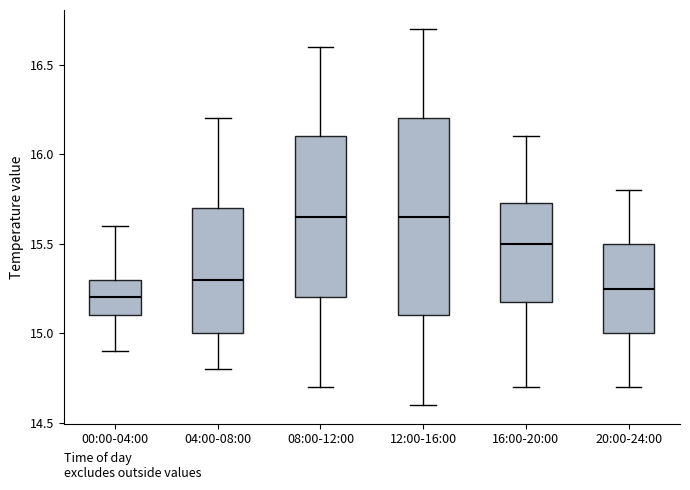

Comparing the boxes themselves (not the whiskers), which one is the tallest?

12:00-16:00